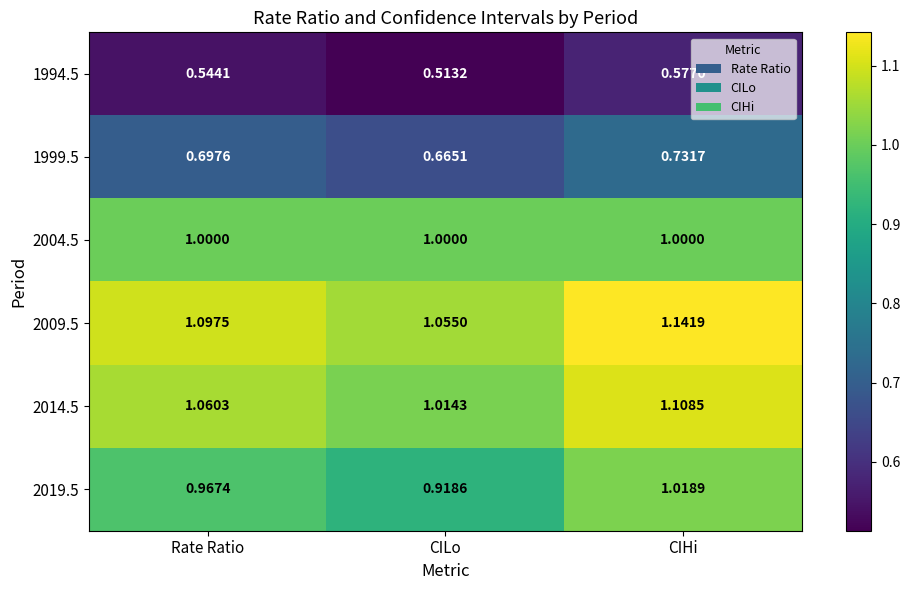

List the labels in order of 1994.5 value, largest first.

CIHi, Rate Ratio, CILo